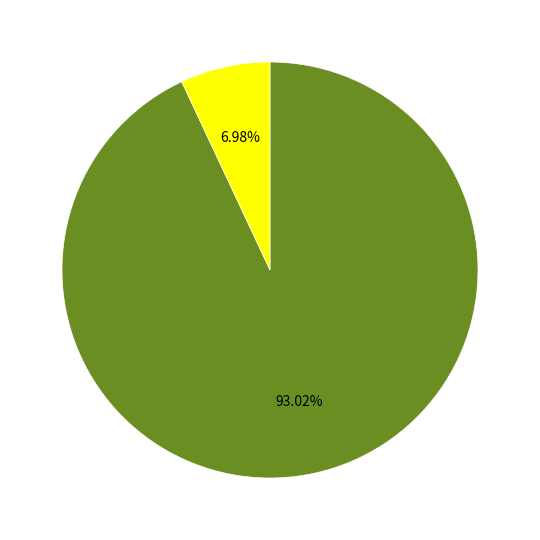

Is there a majority slice in this chart?

Yes